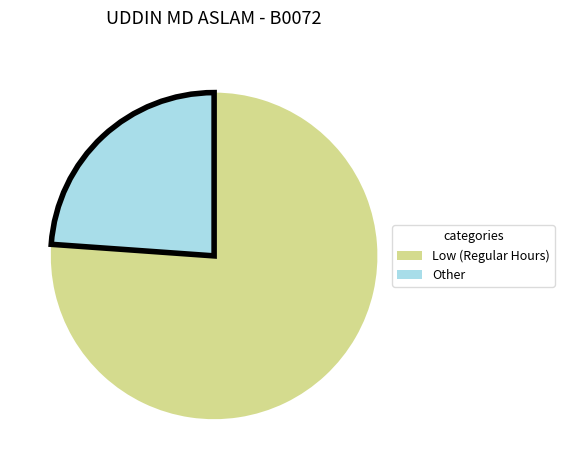

Is Other the majority of the pie?

No